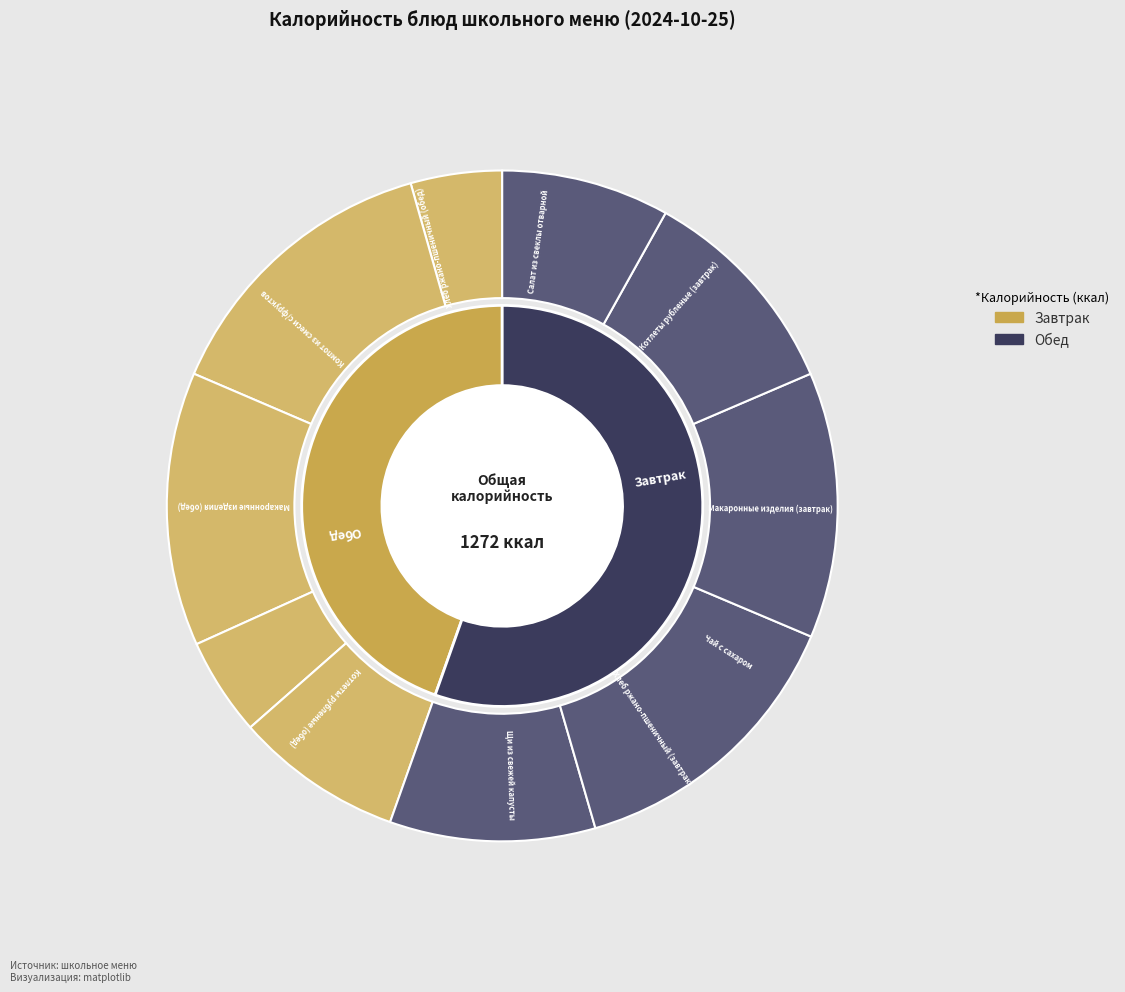

Combined, do Компот из смеси с/фруктов and Чай с сахаром account for over 50%?

No